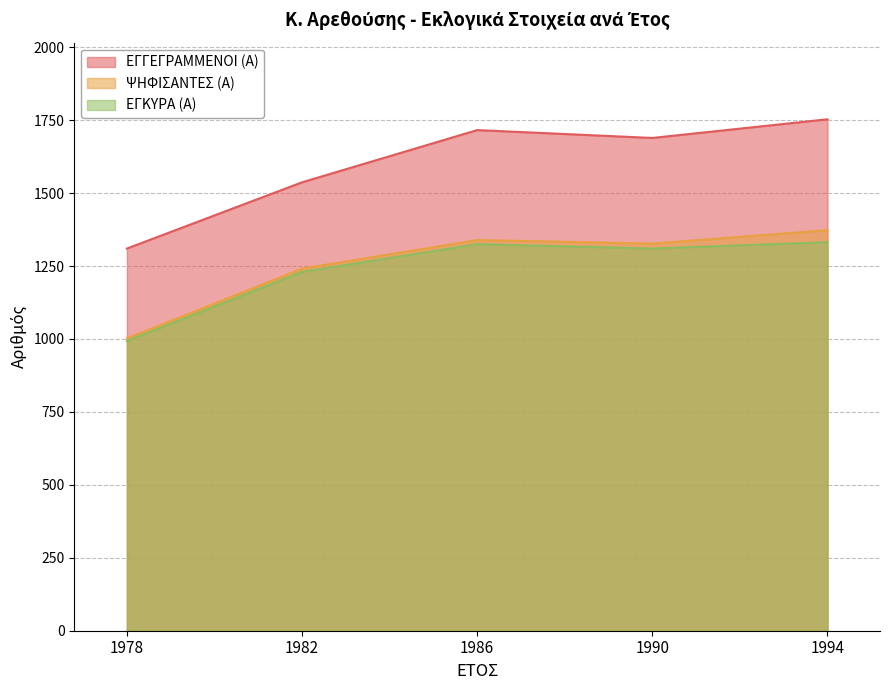

At how many categories does at least one series exceed 1185?

5